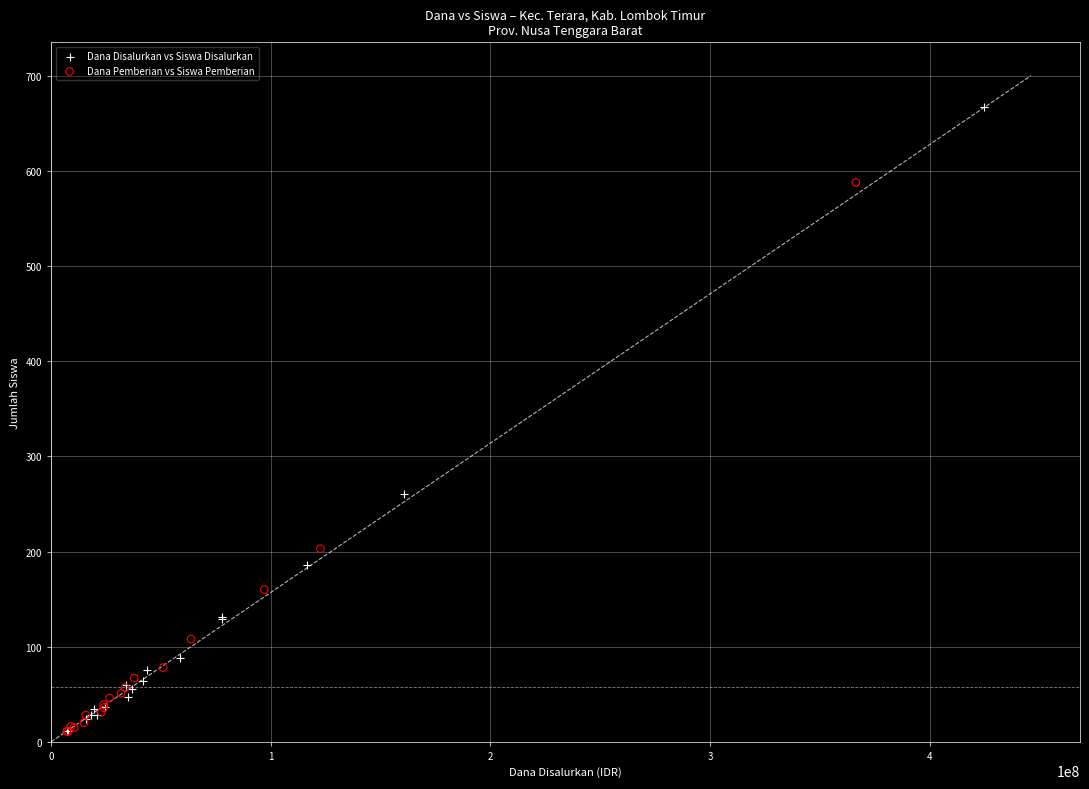

Which series contains the highest Y value?

Dana Disalurkan vs Siswa Disalurkan